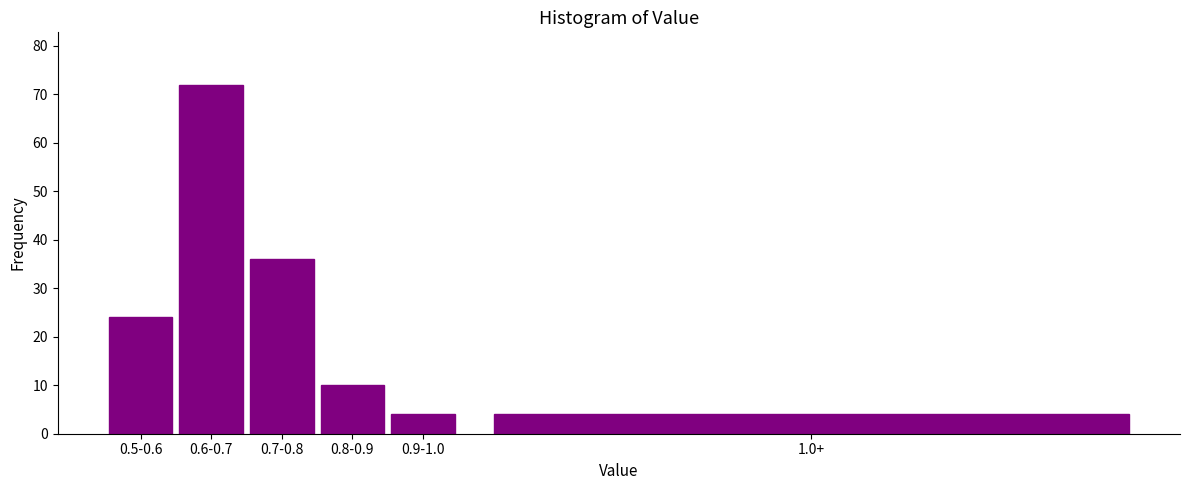

Reading left to right, transcribe all the data shown in this chart.

0.5-0.6=24	0.6-0.7=72	0.7-0.8=36	0.8-0.9=10	0.9-1.0=4	1.0+=4